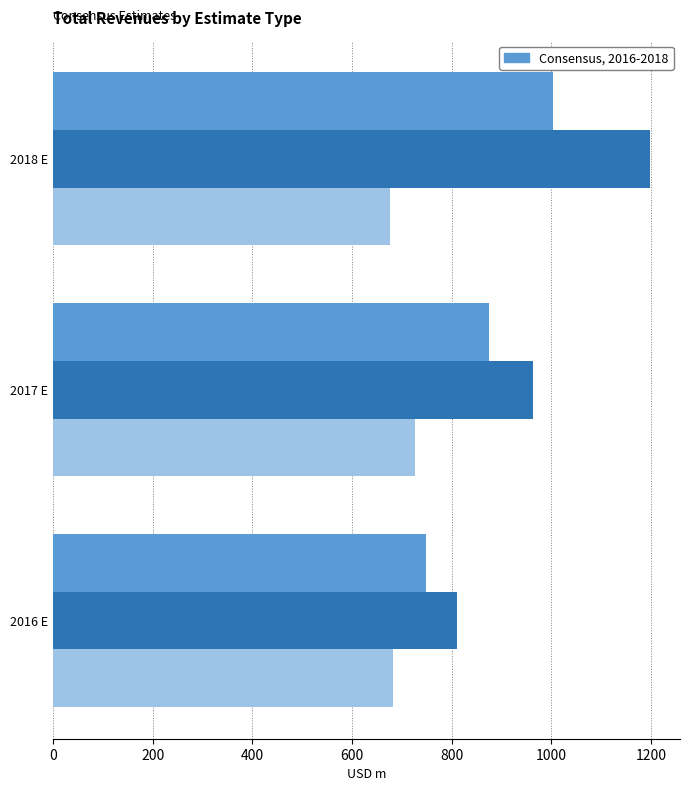

Which category has the highest value across all series?

2018 E